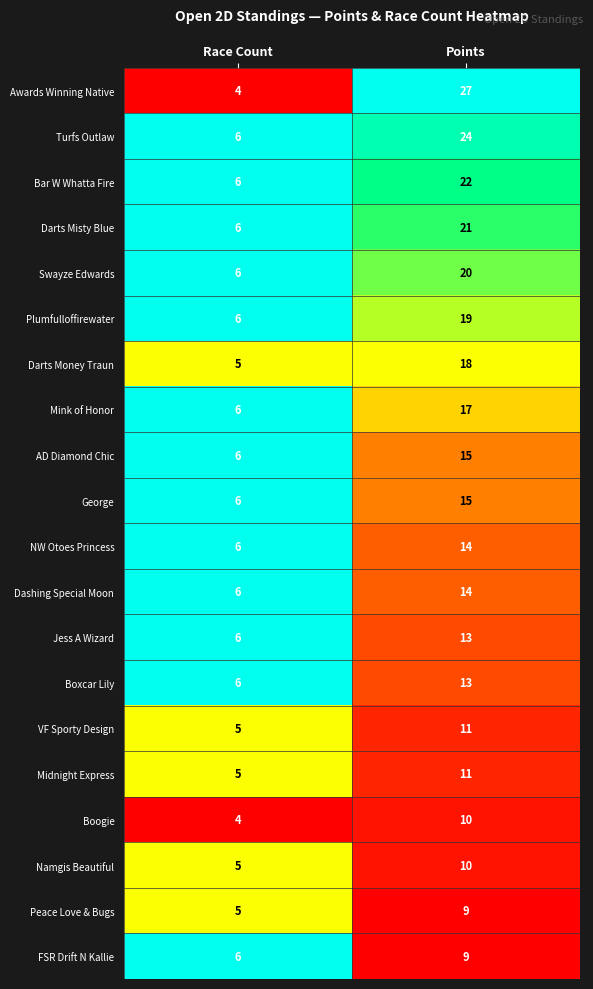

Which series has the largest total across all categories?

Awards Winning Native